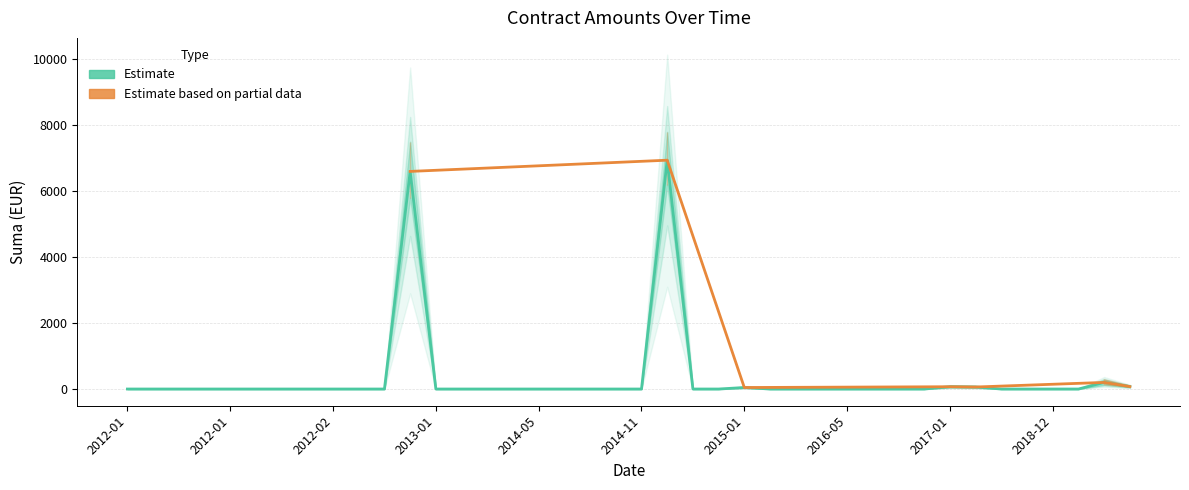

What is the label of the 1st point from the left?

2012-01